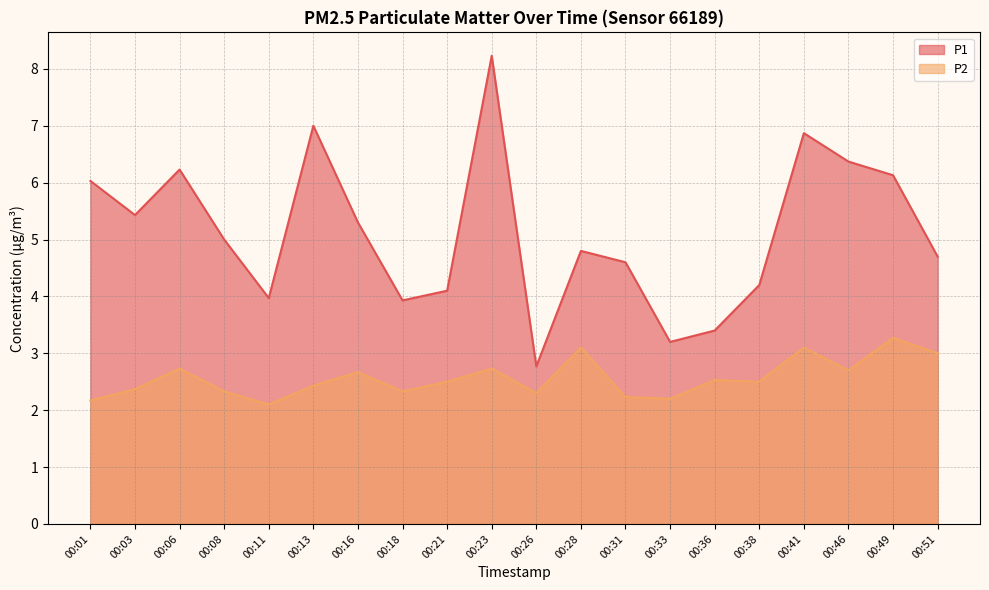

In P2, how many points are lower than both neighbors (excluding endpoints)?

6